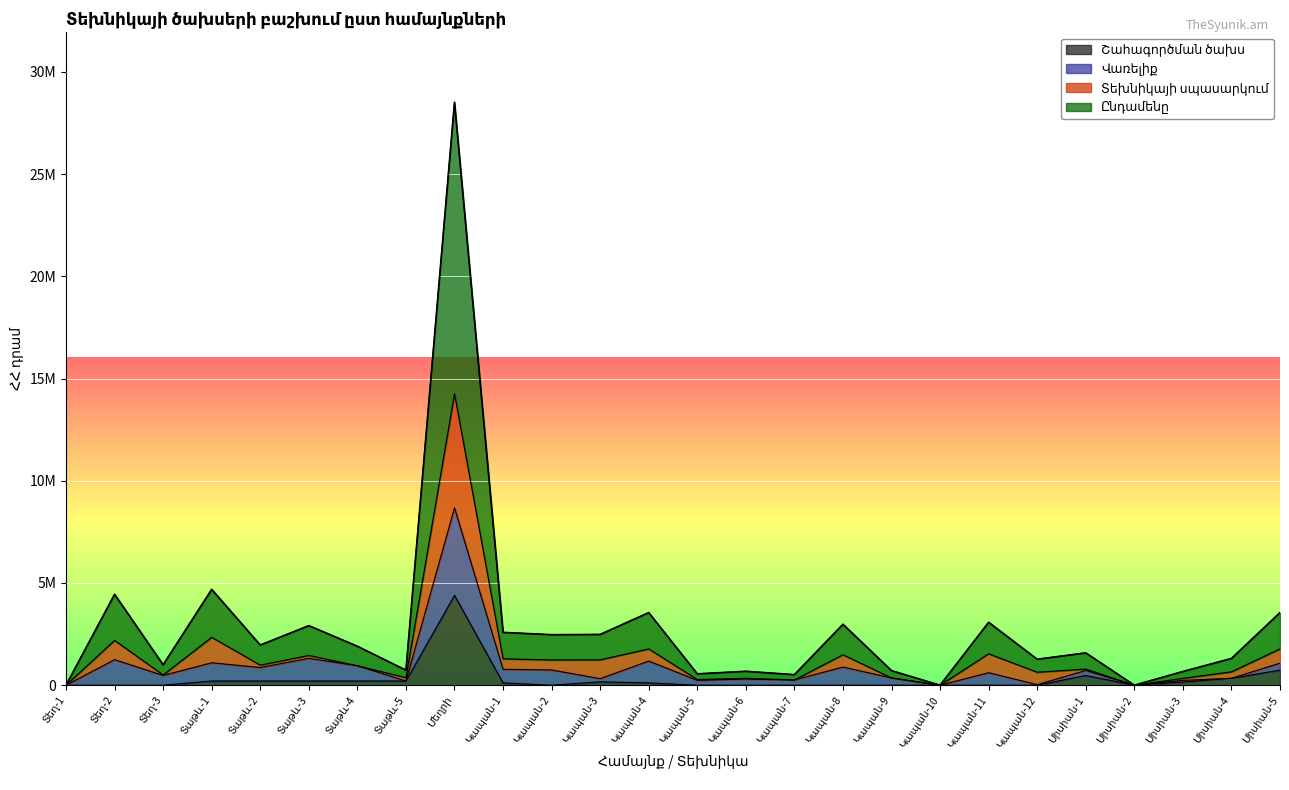

Where is the first local maximum for Տեխնիկայի սպասարկում?

Տեղ-2